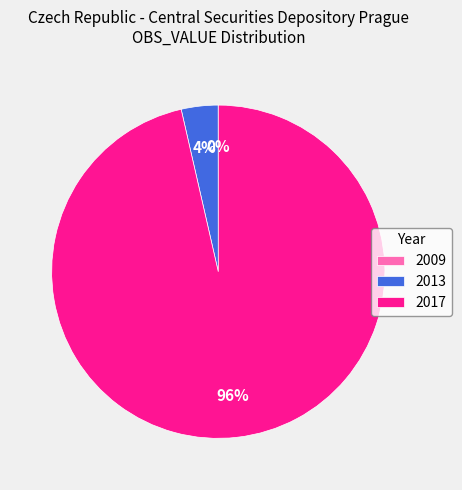

Between 2013 and 2017, which is larger?

2017